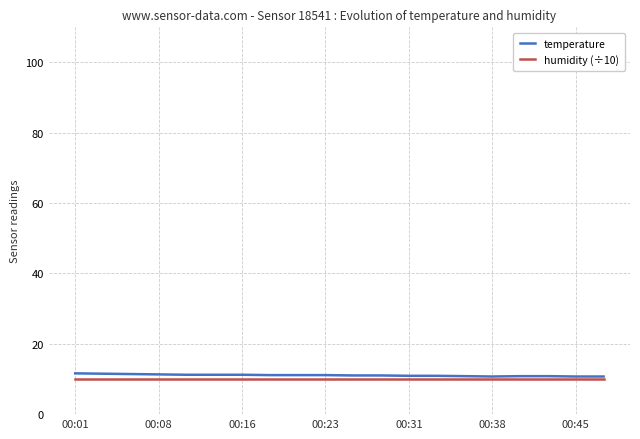

What is the maximum value shown in the chart?

11.6